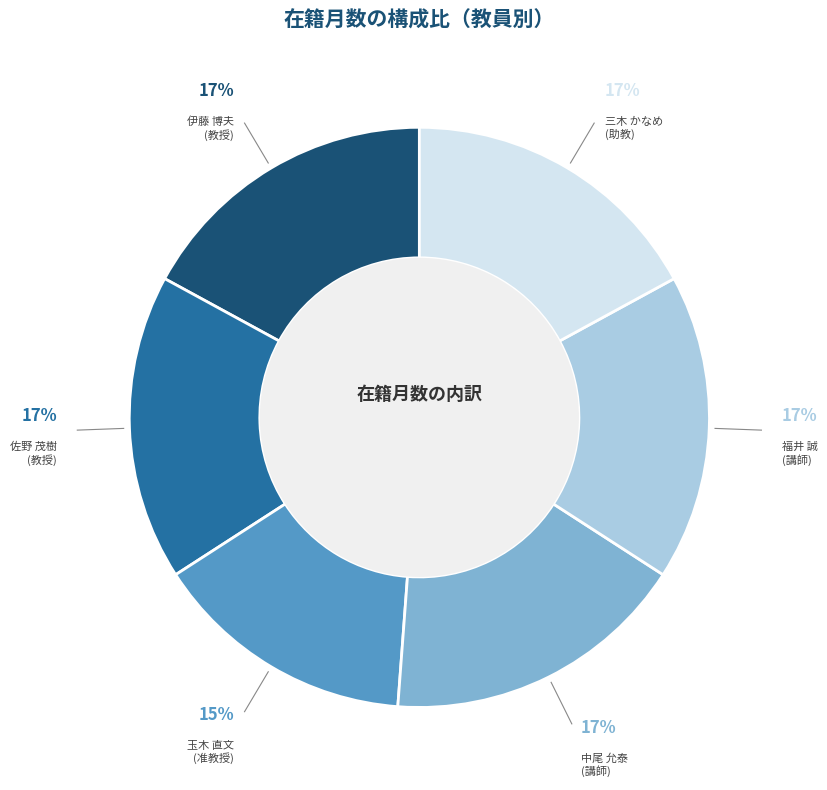

Does any single category account for the majority?

No